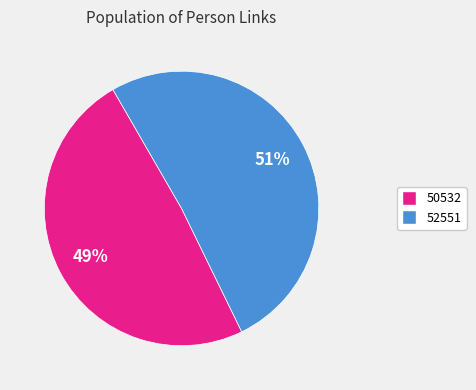

Which slice is the smallest?

50532